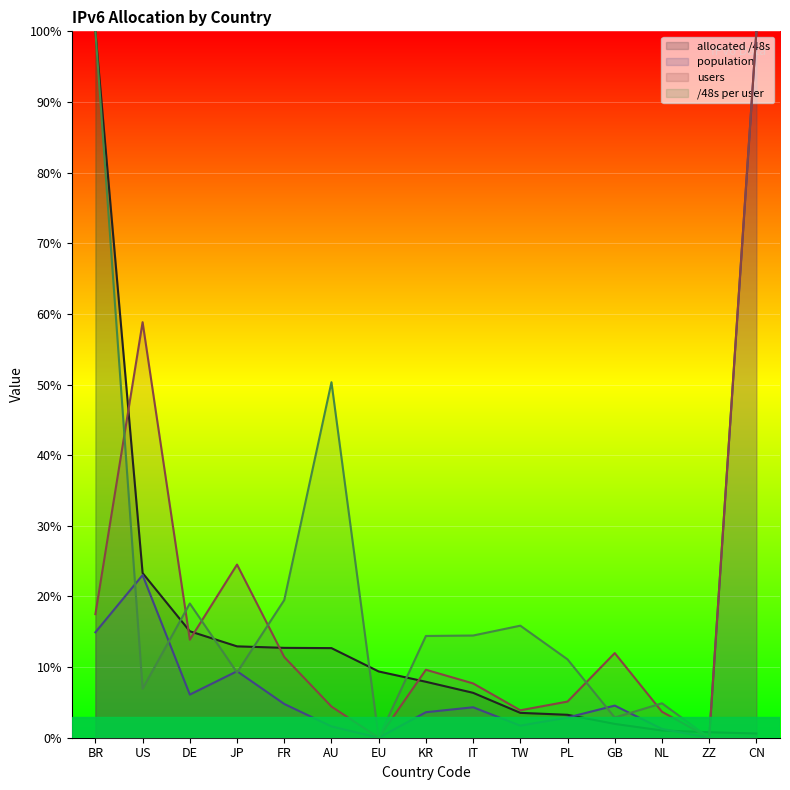

What is the label of the 13th point from the right?

DE